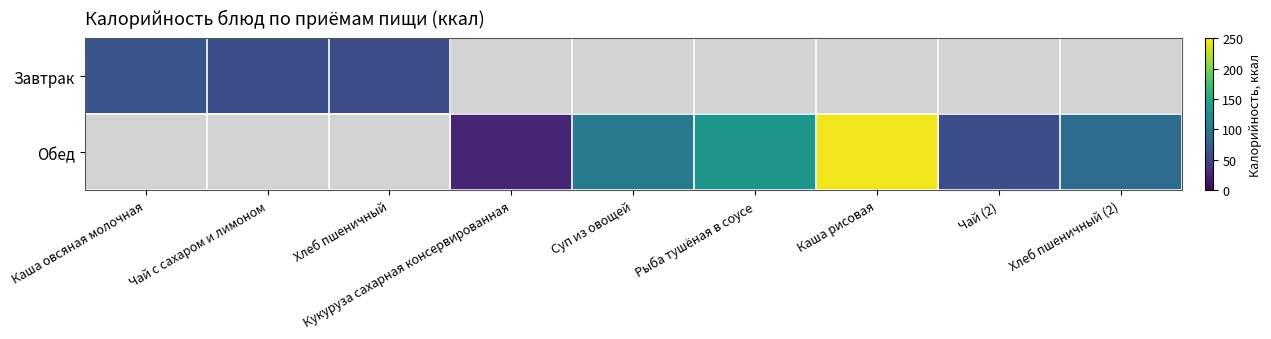

Which category has the highest value across all series?

Каша рисовая